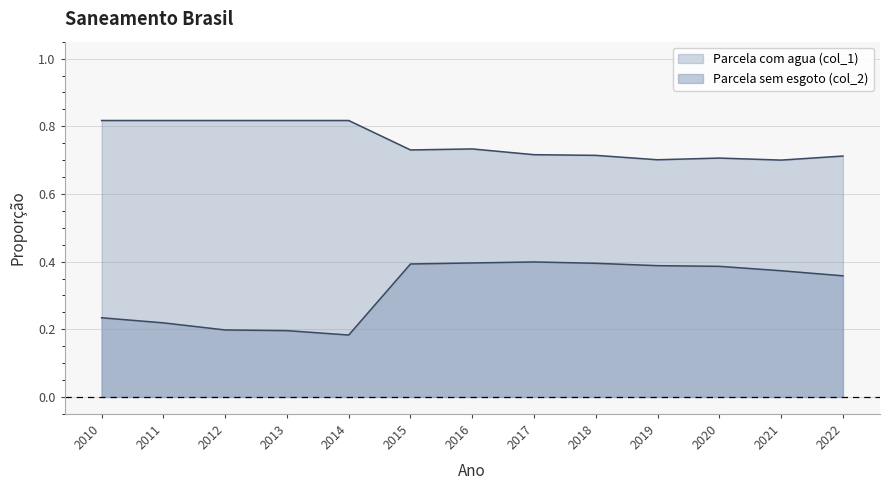

True or false: Parcela sem esgoto (col_2) has a value of 0.4 at 2015.

True